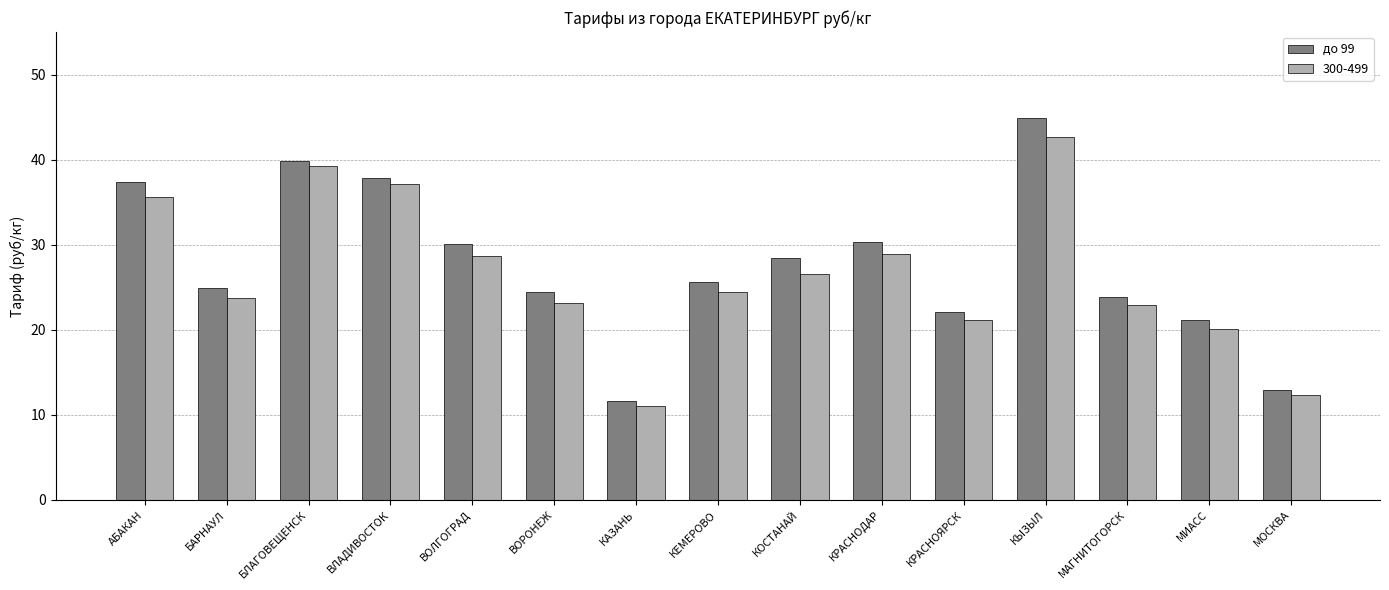

The value of до 99 at МОСКВА is 6.1. True or false?

False